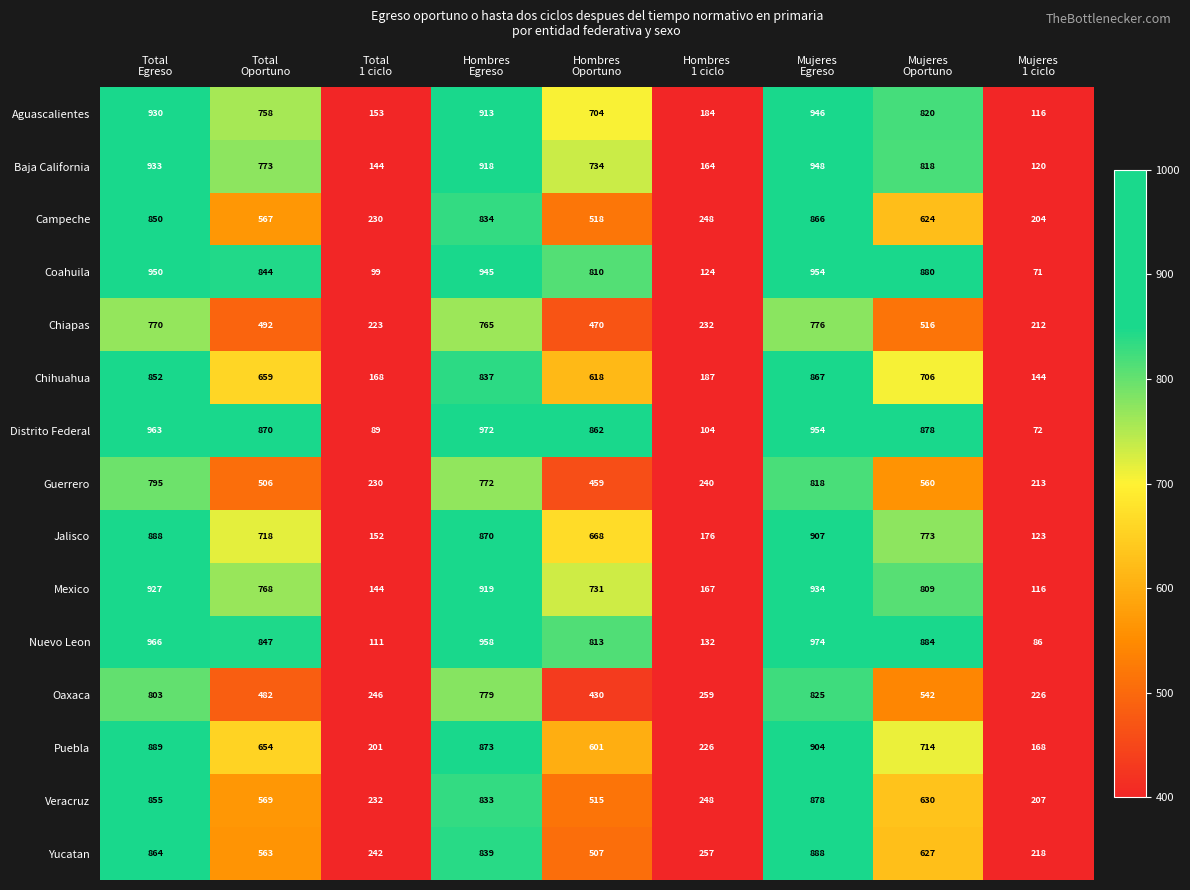

What is the greatest value displayed?

974